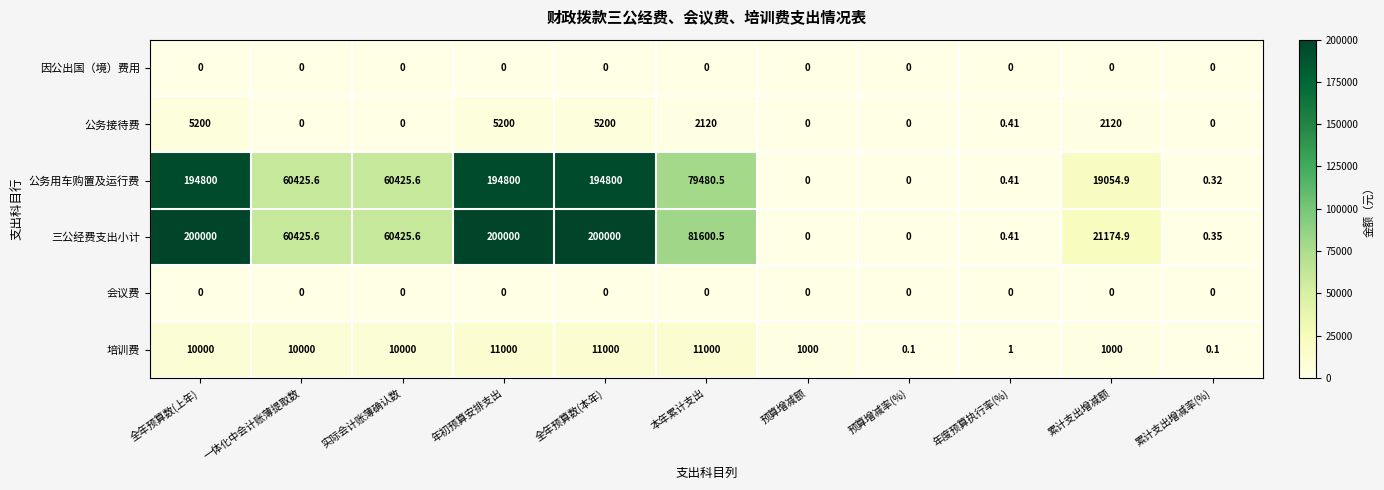

Which series has the largest range (max minus min)?

三公经费支出小计